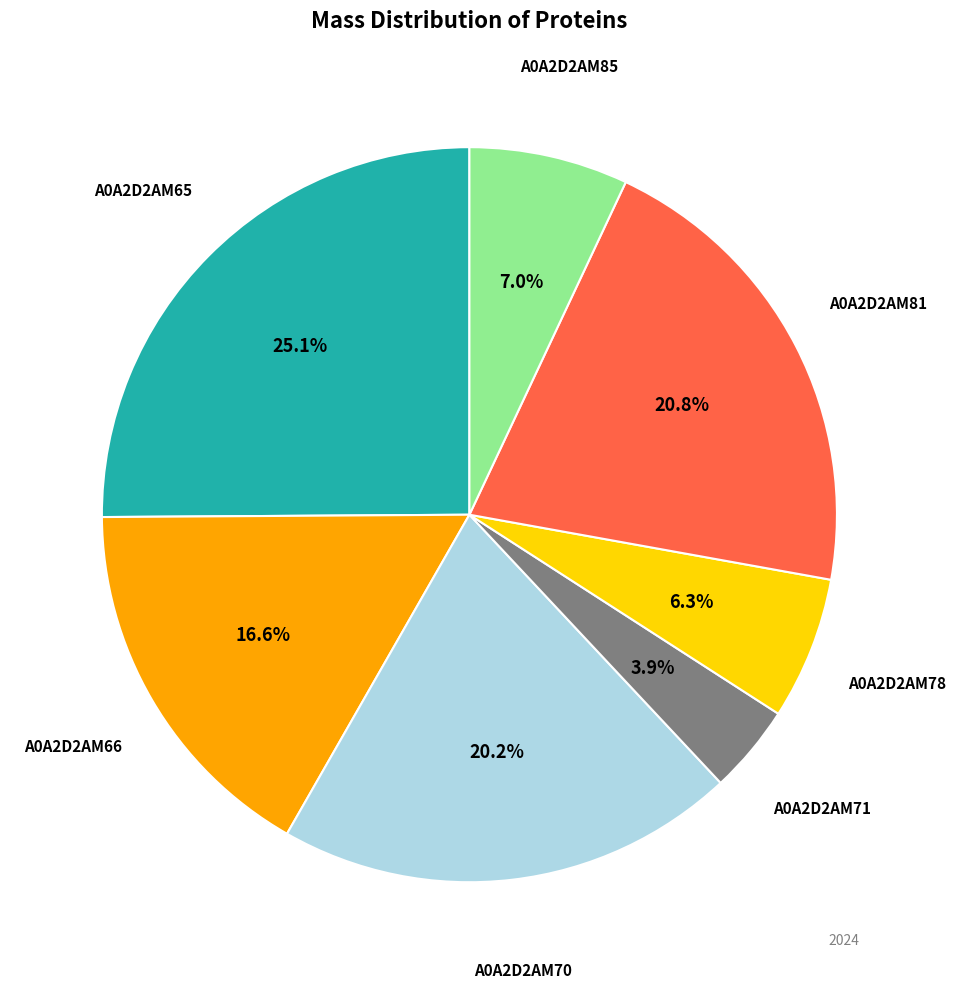

The A0A2D2AM65 slice represents 25% of the pie. True or false?

True